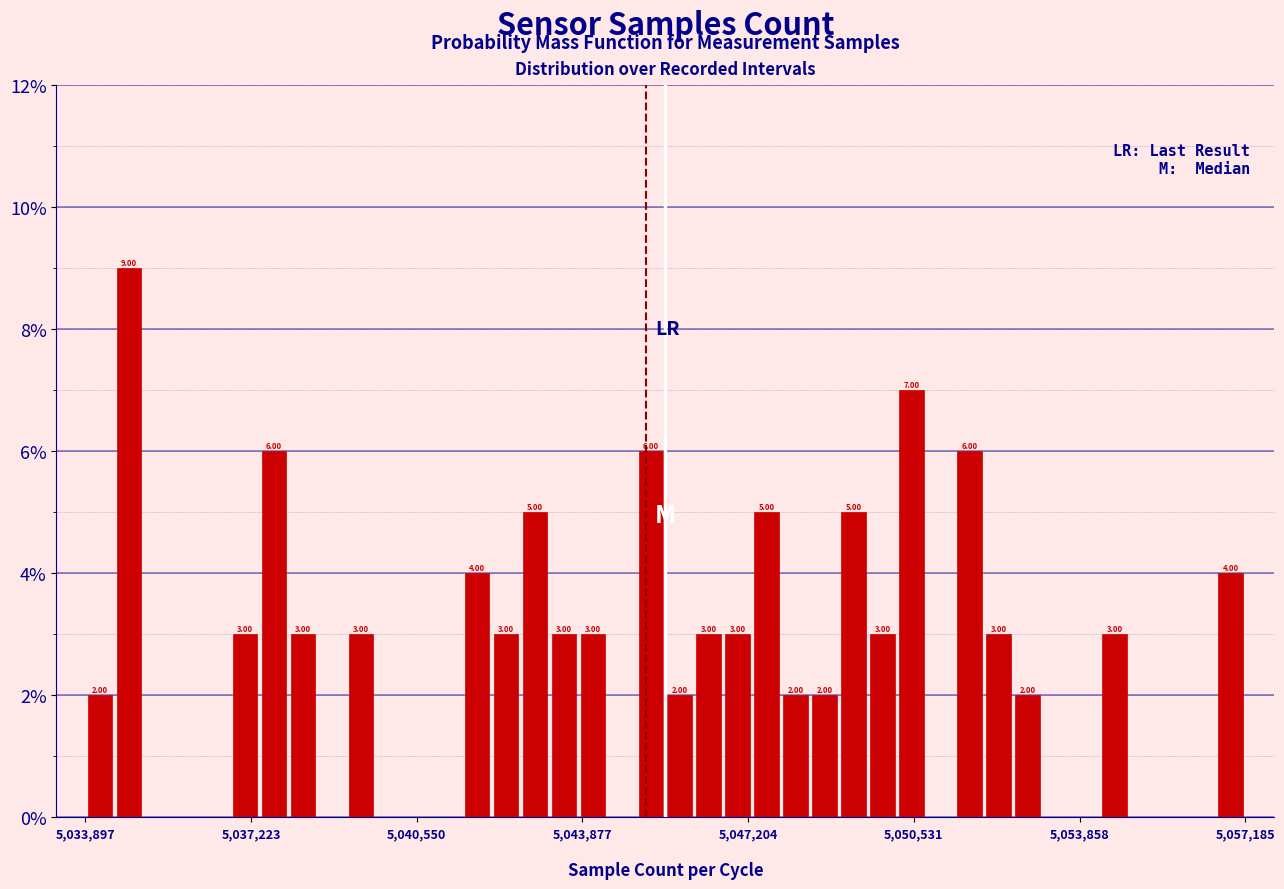

Around what value on the x-axis is the tallest bar? Give the approximate position of its centre, as read against the axis.

5035000